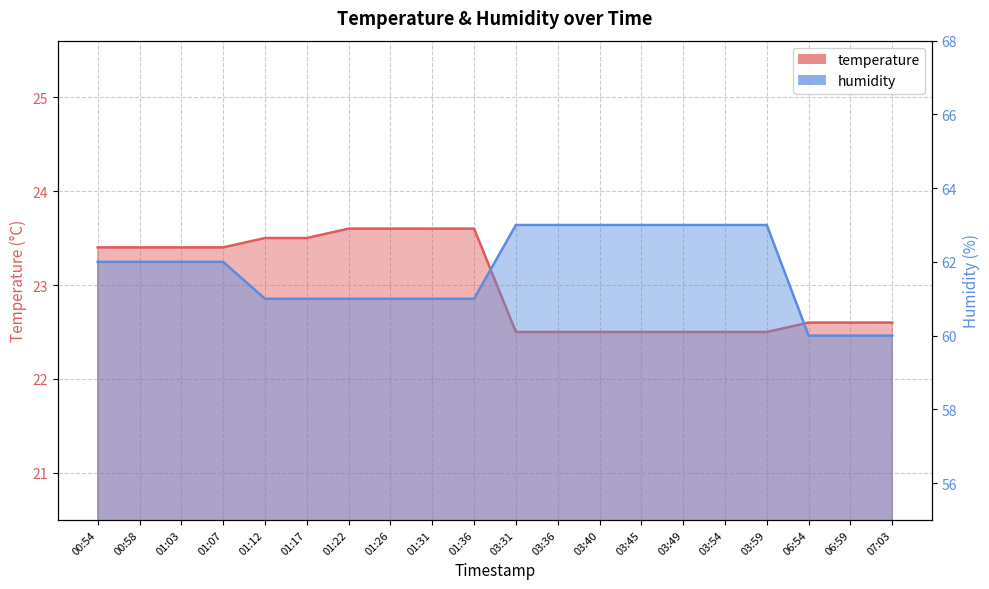

At 01:12, list the series in order from smallest to largest.

temperature, humidity